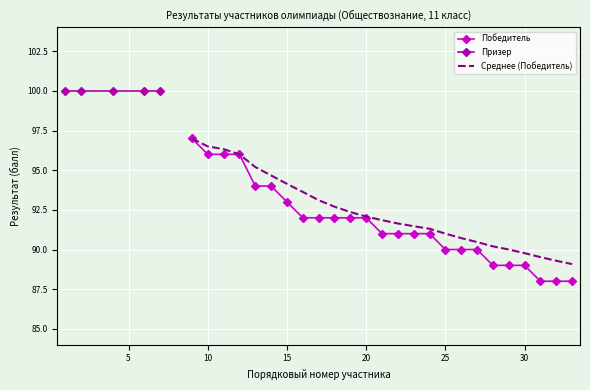

True or false: Победитель has a value of 96.0 at 10.

True